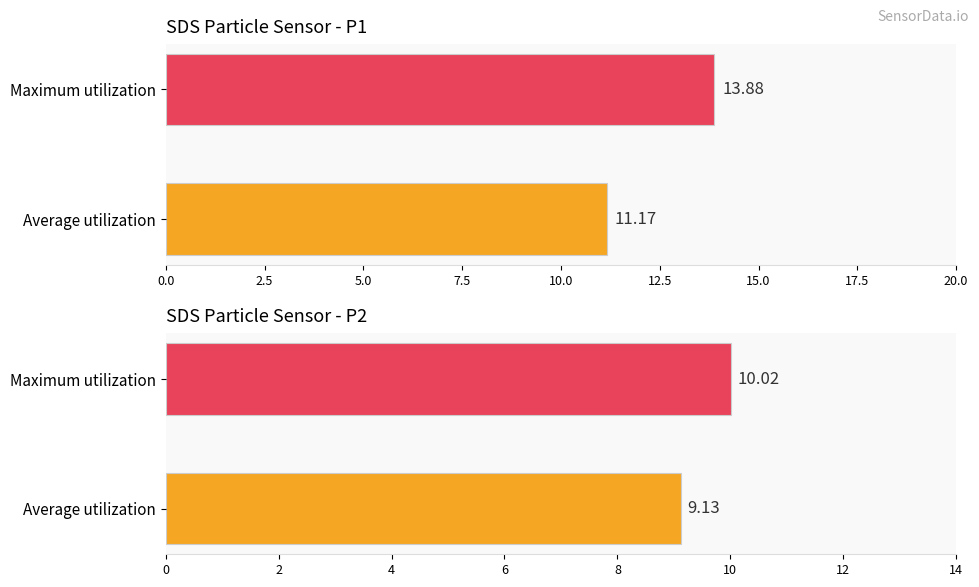

What is the sum of the SDS_P1 values at Maximum utilization and Average utilization?

25.0